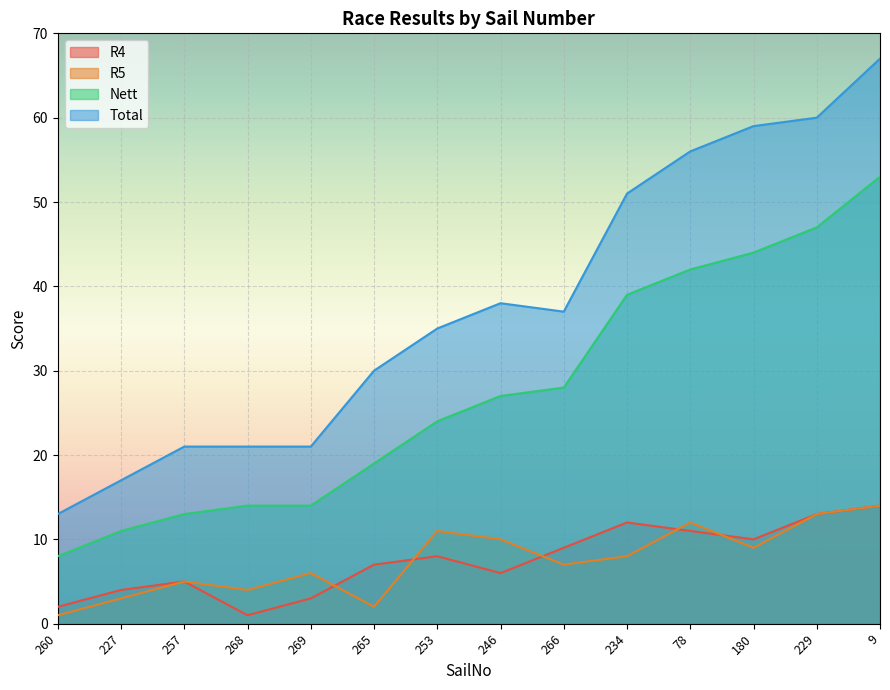

Where is R5 nearest to the value 7?

266